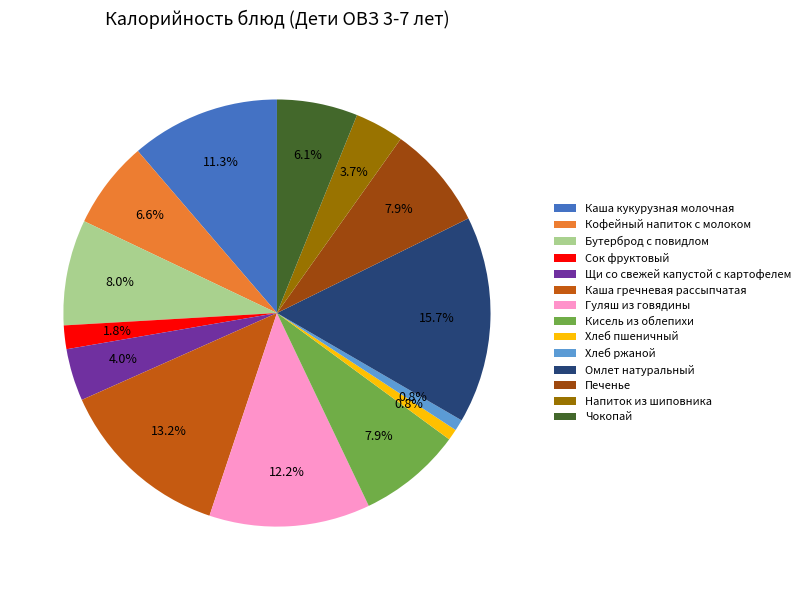

What is the largest slice in the pie chart?

Омлет натуральный